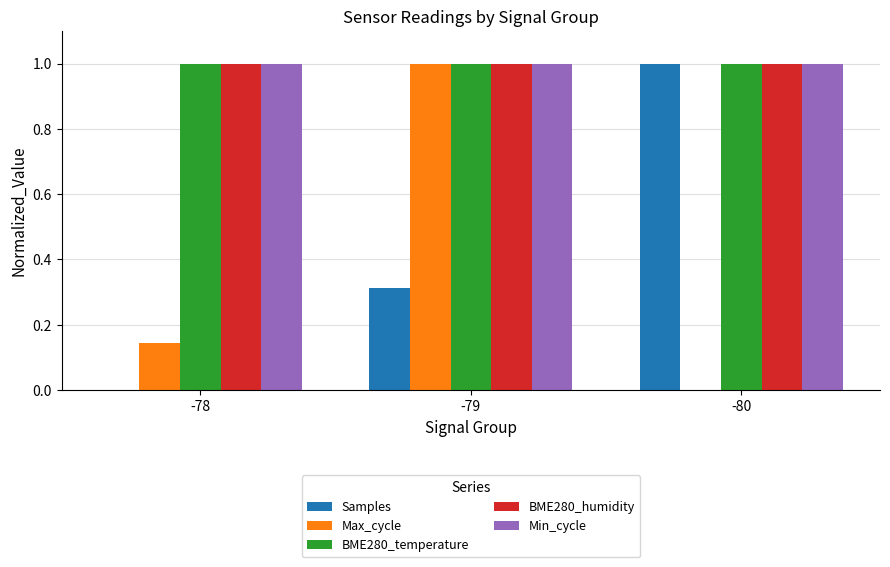

What is the maximum value shown in the chart?

1.0